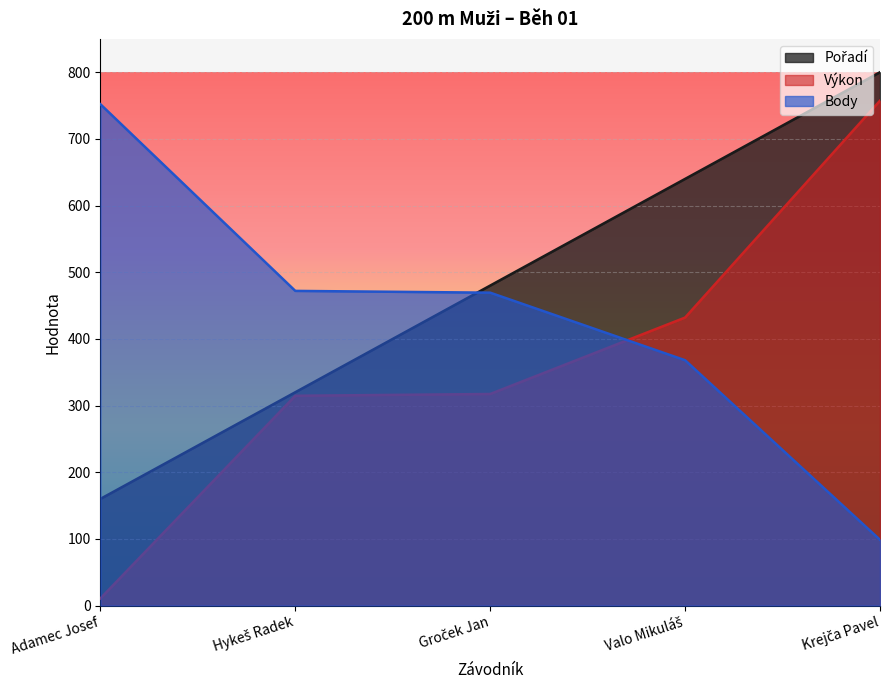

Reading left to right, what are all the values shown in this chart?

Pořadí: Adamec Josef=160.0	Hykeš Radek=320.0	Groček Jan=480.0	Valo Mikuláš=640.0	Krejča Pavel=800.0
Výkon: Adamec Josef=10.7	Hykeš Radek=314.7	Groček Jan=317.3	Valo Mikuláš=432.0	Krejča Pavel=757.3
Body: Adamec Josef=752.0	Hykeš Radek=472.0	Groček Jan=469.3	Valo Mikuláš=368.0	Krejča Pavel=98.7